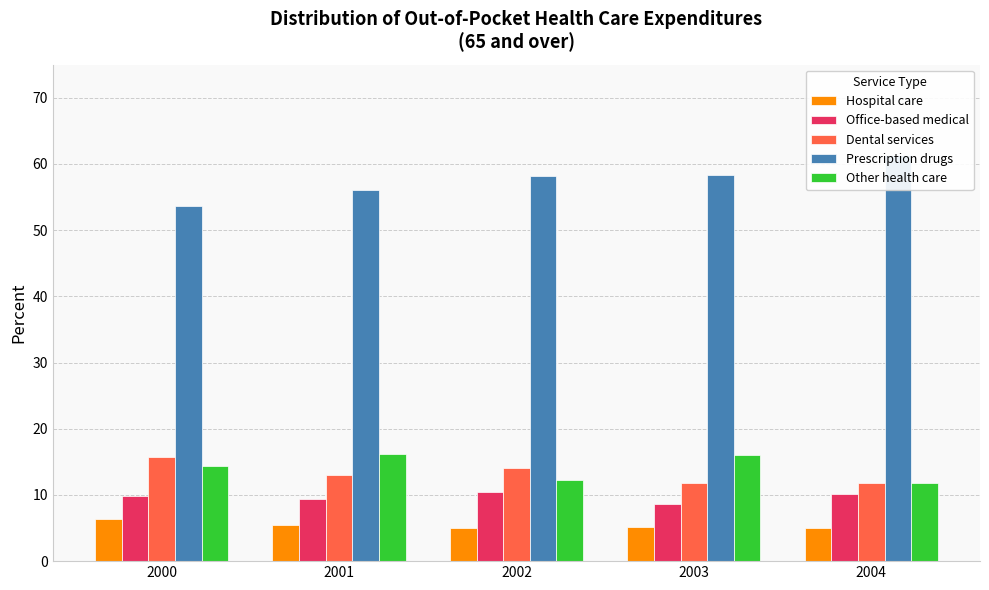

What is the average value of the Prescription drugs series?

57.5